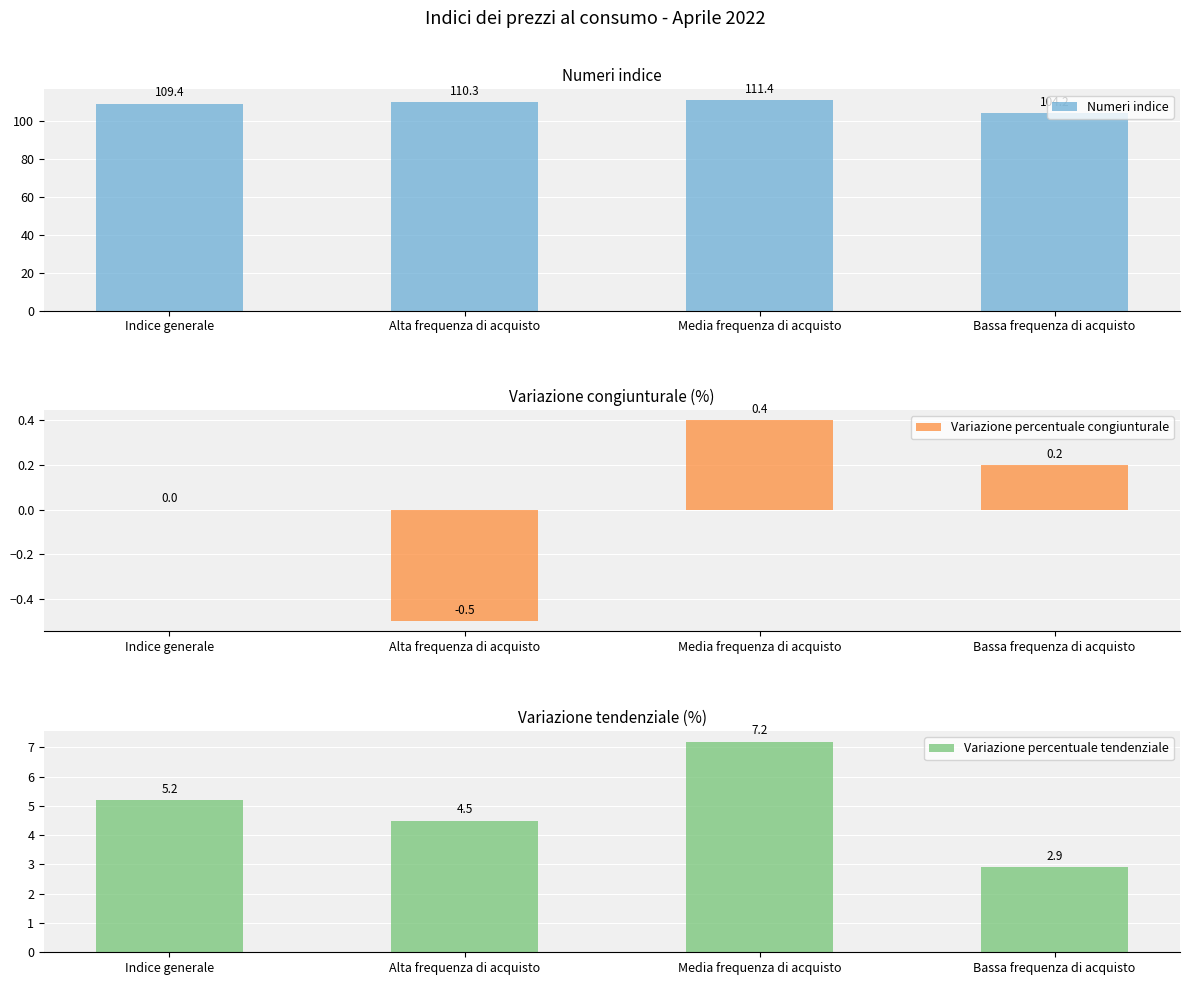

How many bars are there in each group?

3